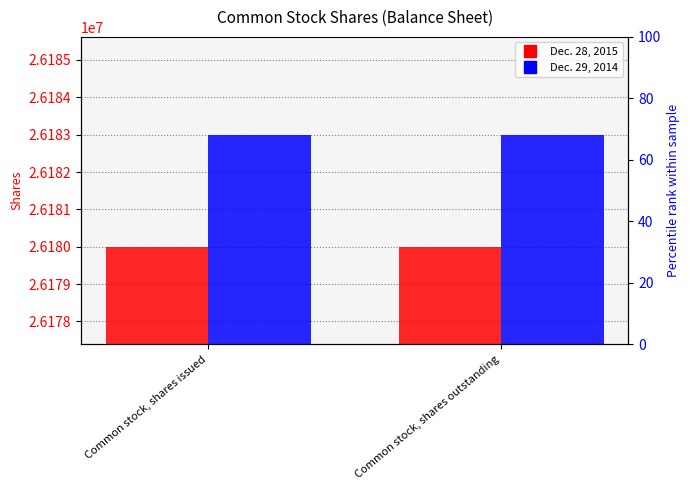

What is the maximum value shown in the chart?

26183000